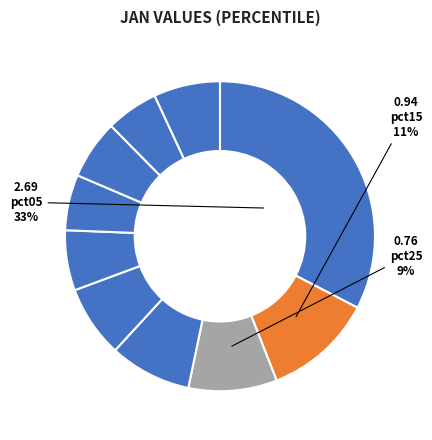

Which slice is the smallest?

pct85